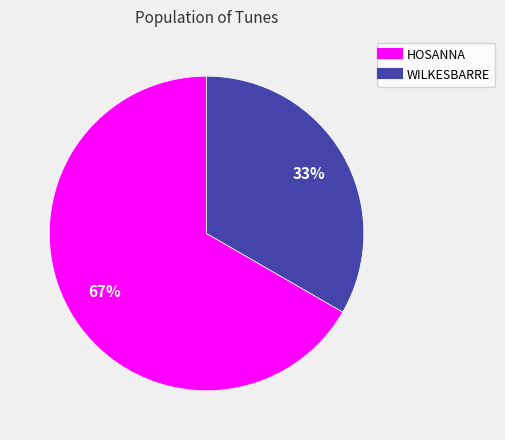

To the nearest percent, what is the combined percentage of HOSANNA and WILKESBARRE?

100%